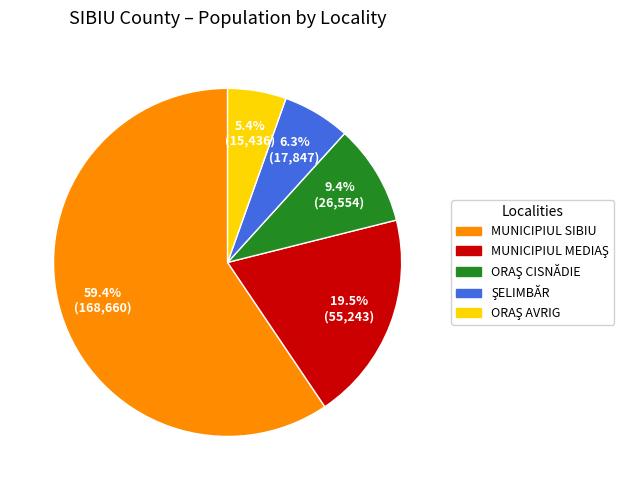

What is the largest slice in the pie chart?

MUNICIPIUL SIBIU